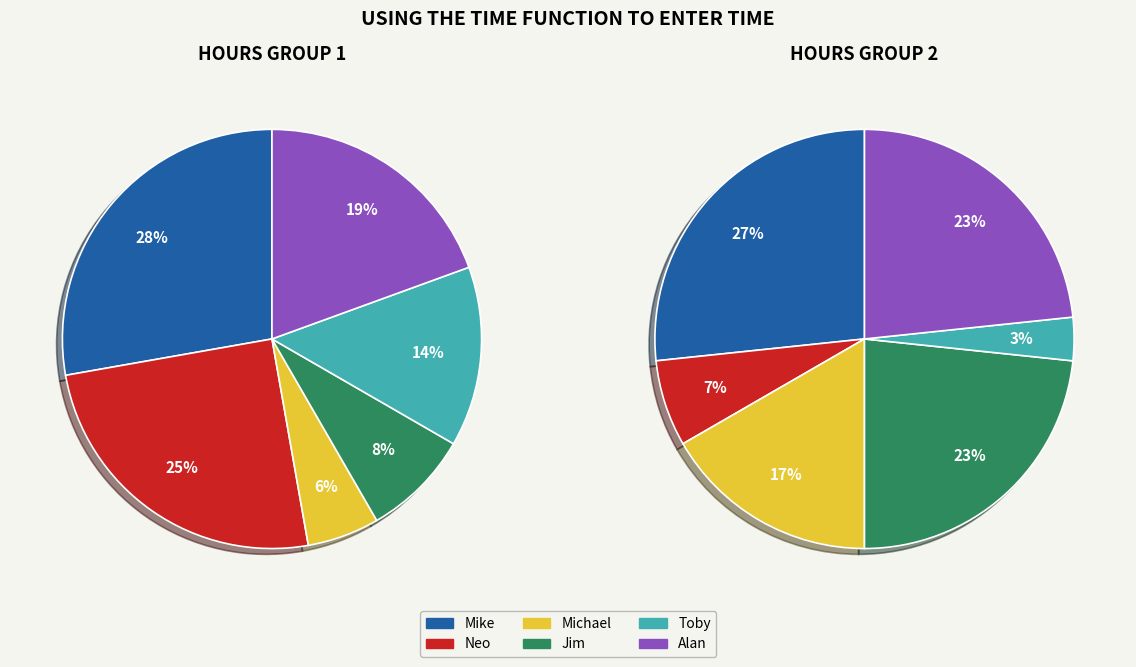

What percentage do 6 and hours together represent?

27.3%